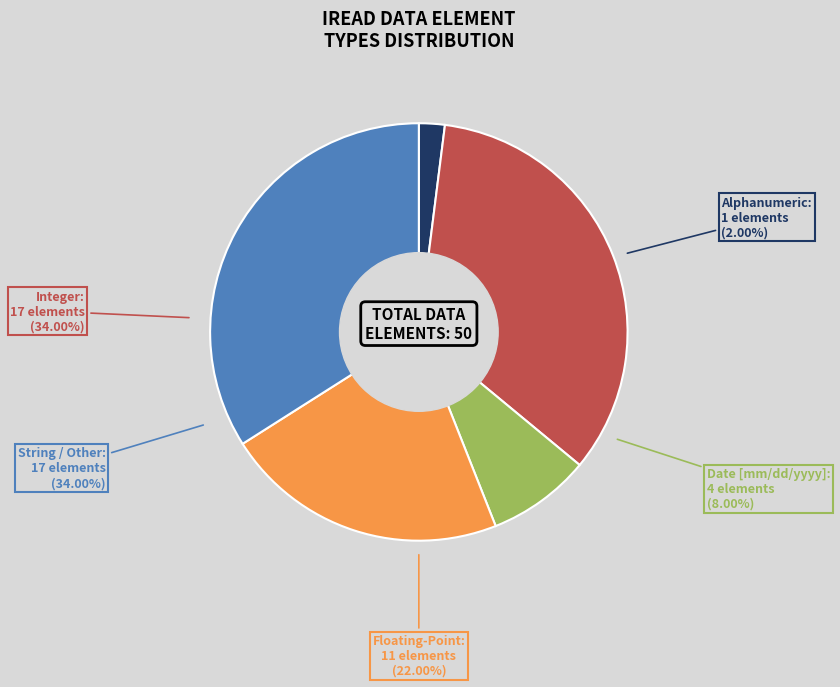

To the nearest percent, what portion does Alphanumeric represent?

2%